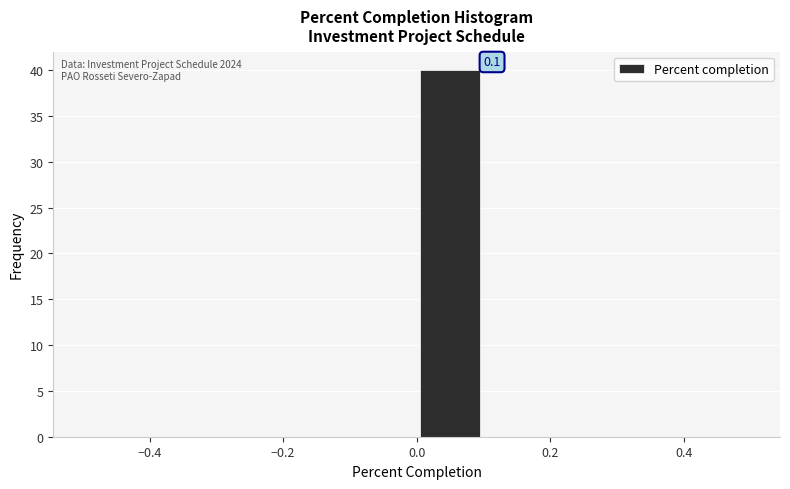

Over which range of the x-axis is the bar tallest?

0.0 to 0.1